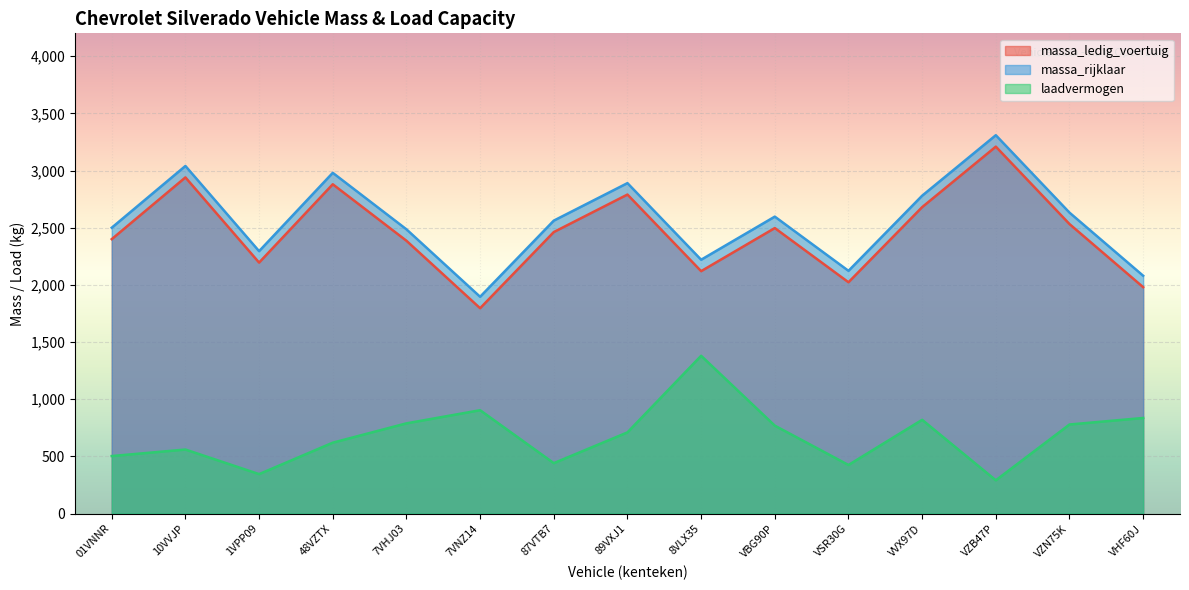

Where is massa_rijklaar nearest to the value 2602?

VBG90P